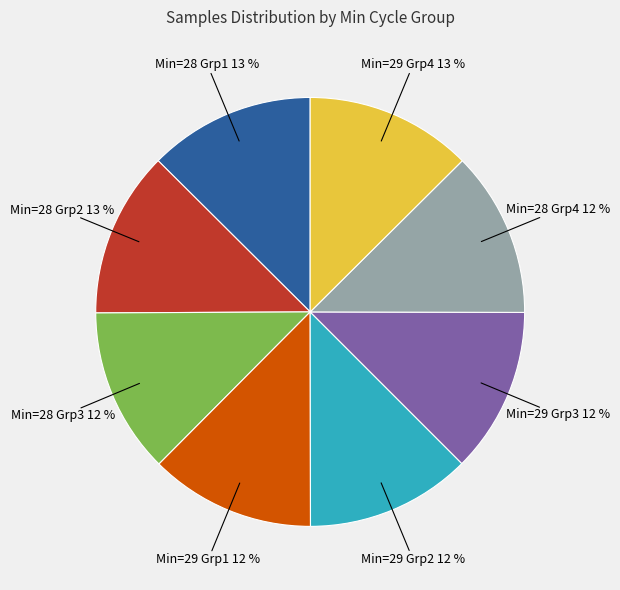

Does any single category account for the majority?

No